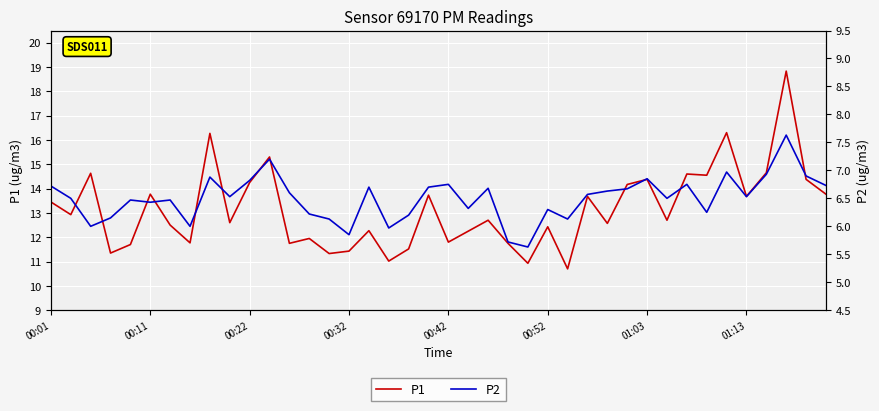

What is the minimum value for P2?

5.6